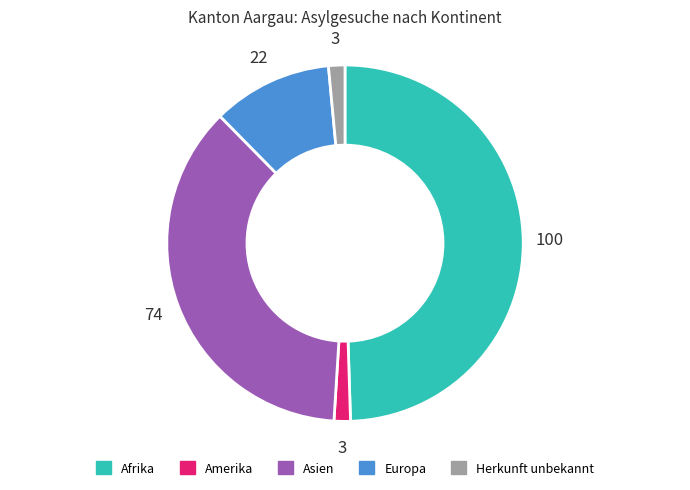

True or false: Europa accounts for 1% of the total.

False